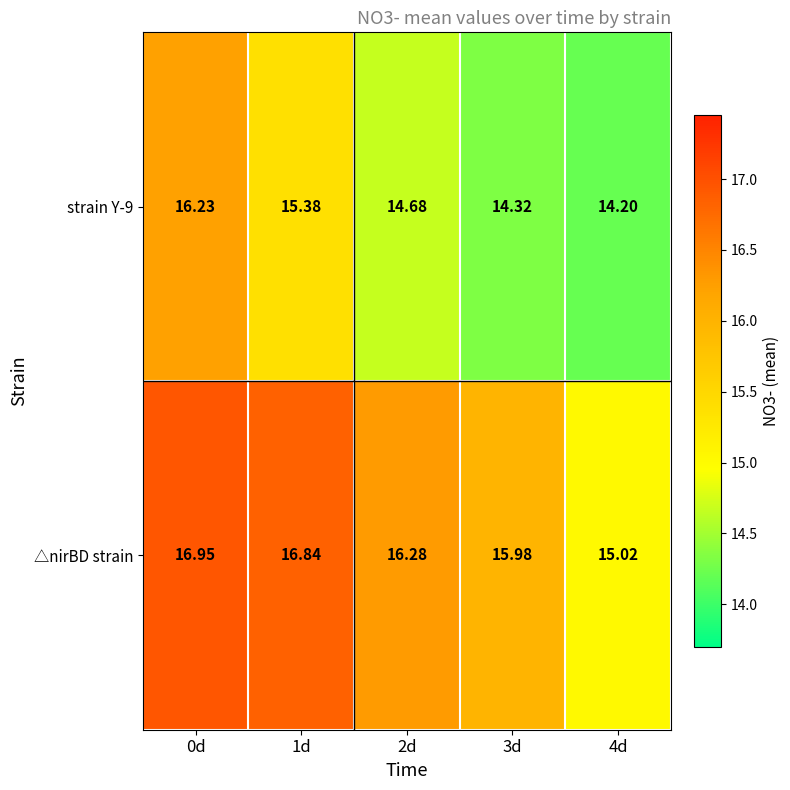

Which series has the largest range (max minus min)?

strain Y-9